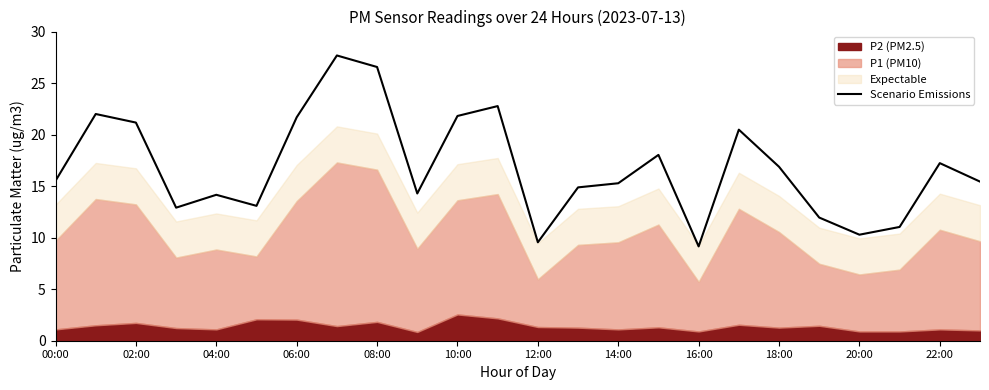

The value of Scenario Emissions at 08:00 is 26.6. True or false?

True